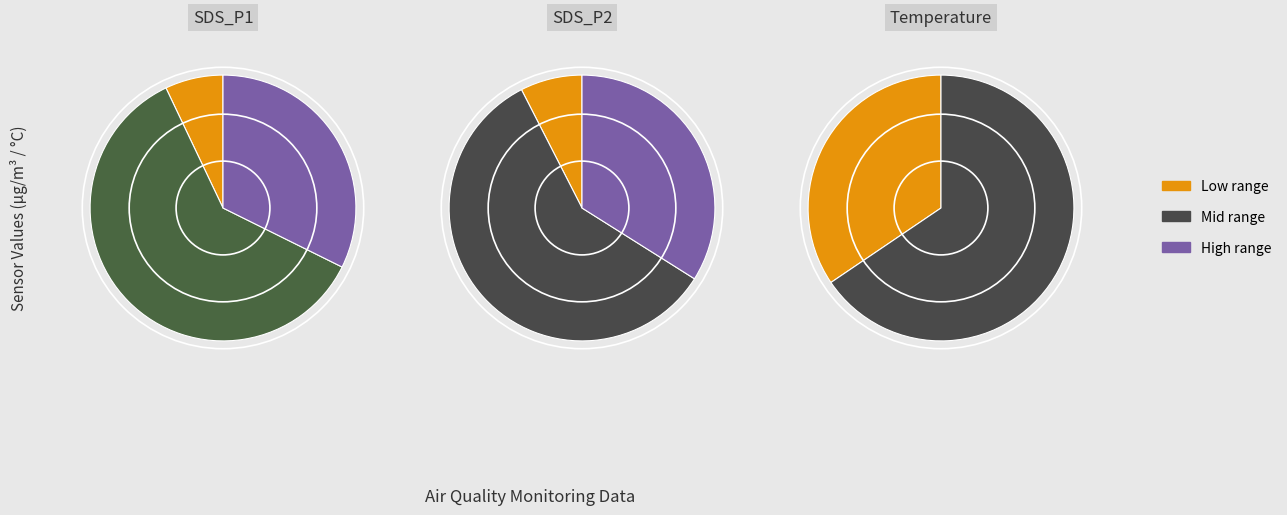

The 30 slice represents 2% of the pie. True or false?

True